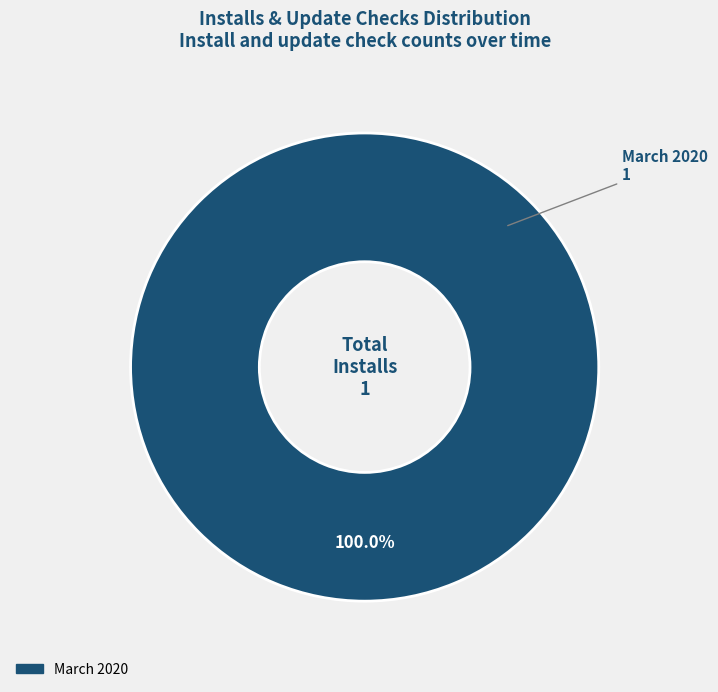

Does any single category account for the majority?

Yes